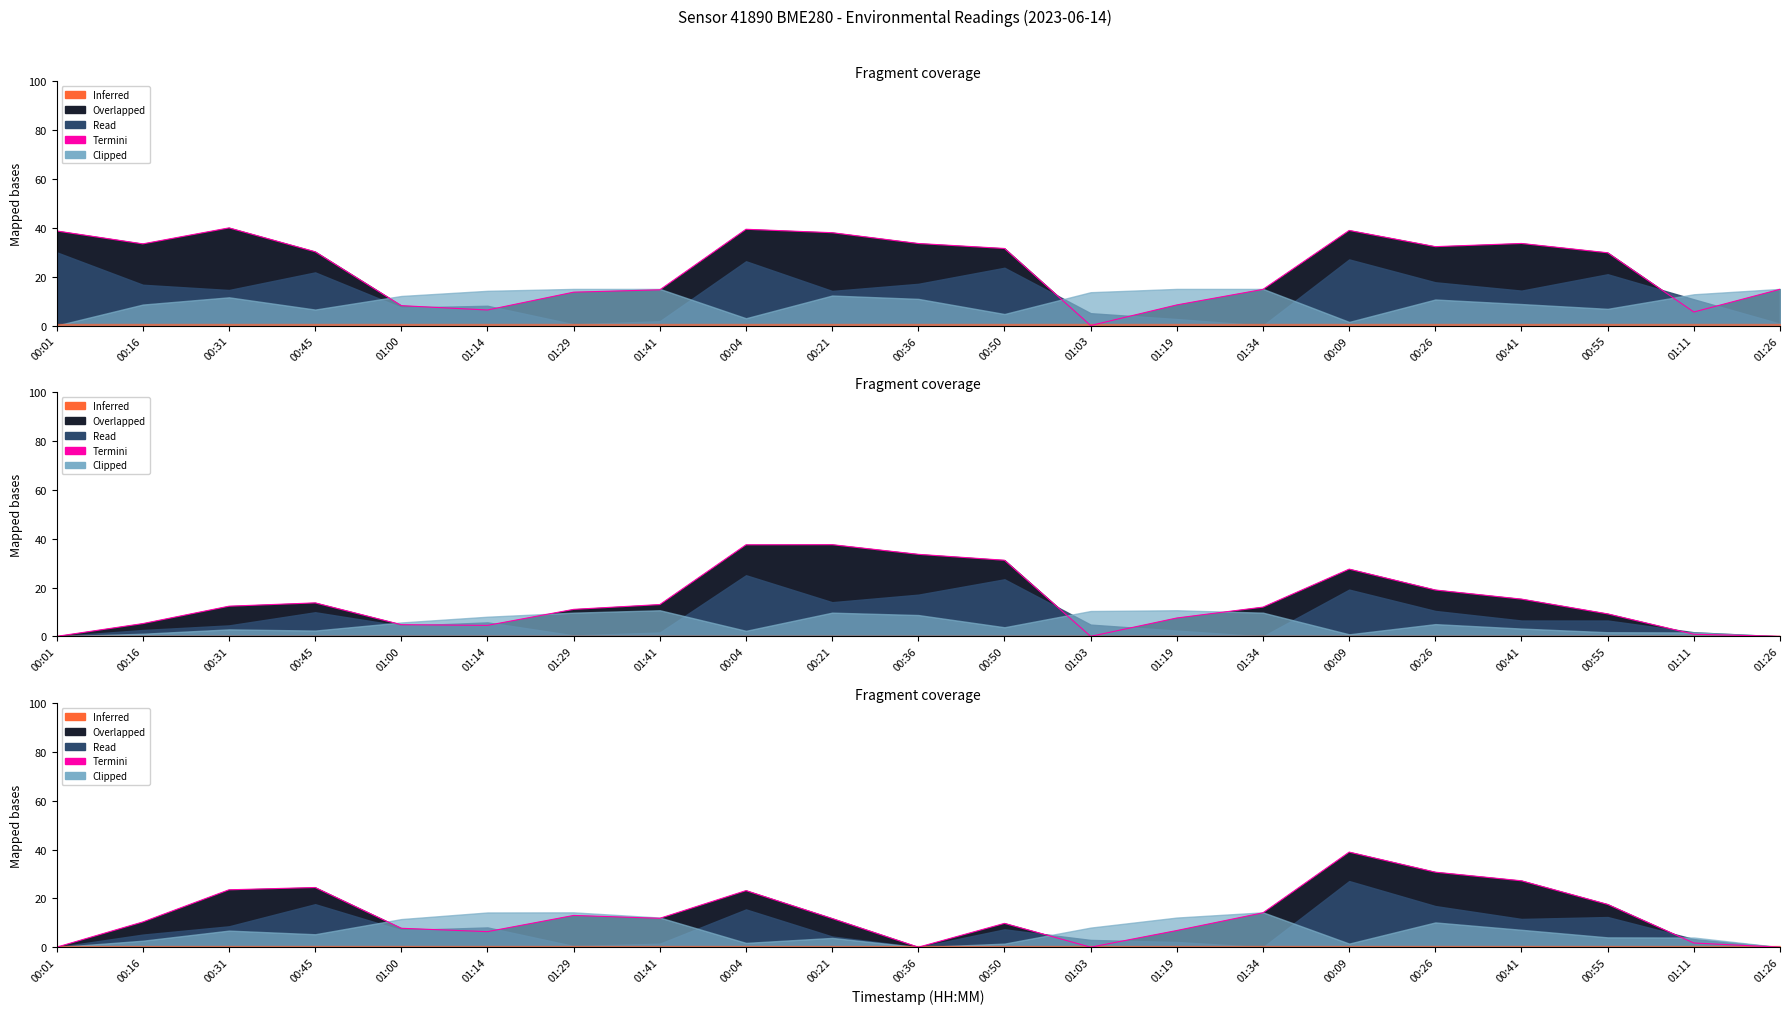

Is it true that the value at 01:19 is 3.0?

False